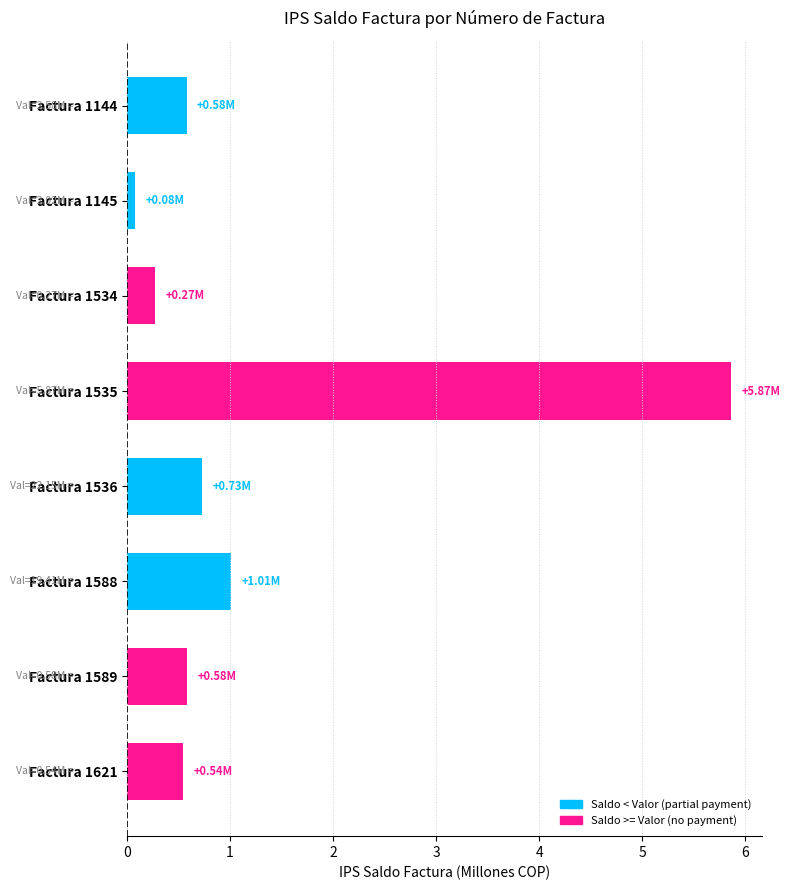

What is the difference between the maximum and minimum values?

5.8